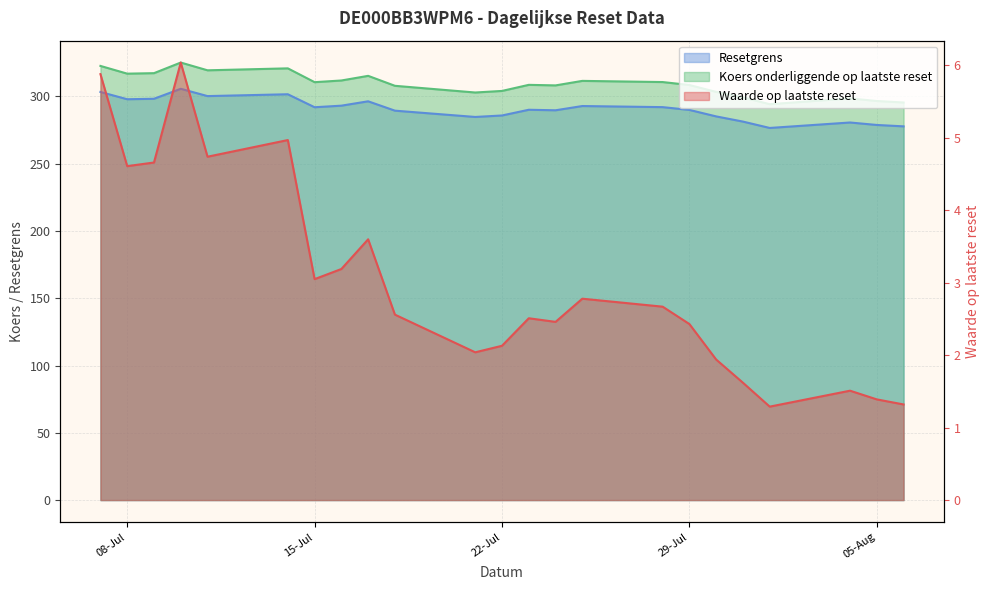

What is the approximate value of Waarde op laatste reset at 2025-07-23?

2.5